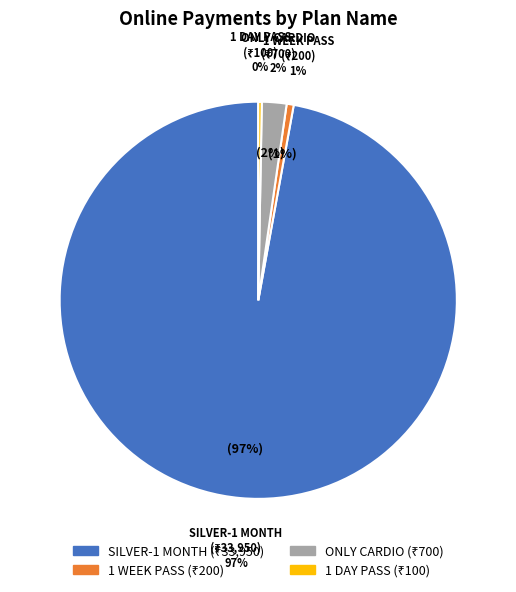

Is there any slice that represents more than half of the pie?

Yes